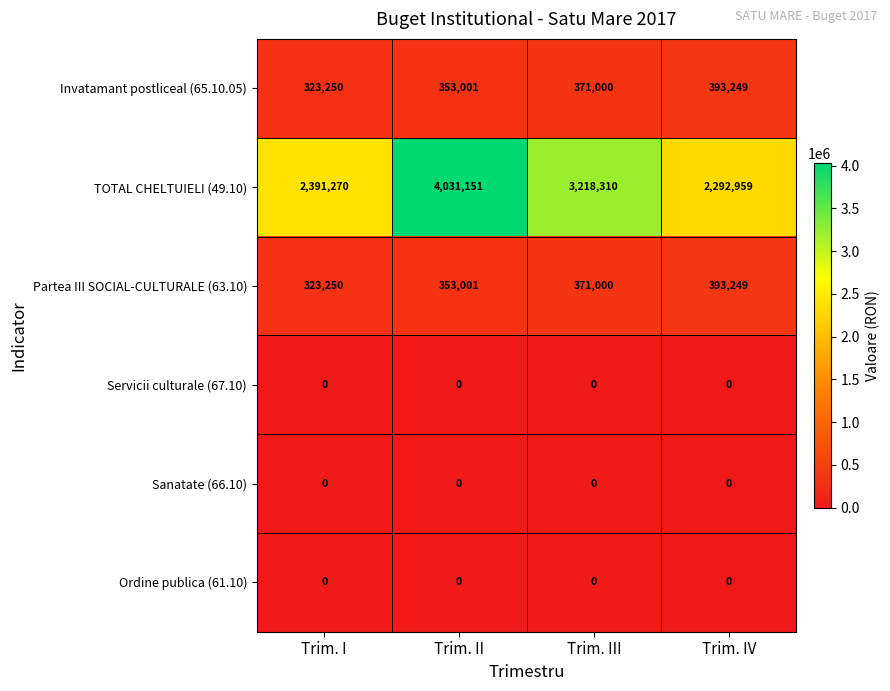

Rank the categories by Partea III SOCIAL-CULTURALE (63.10) value from lowest to highest.

Trim. I, Trim. II, Trim. III, Trim. IV